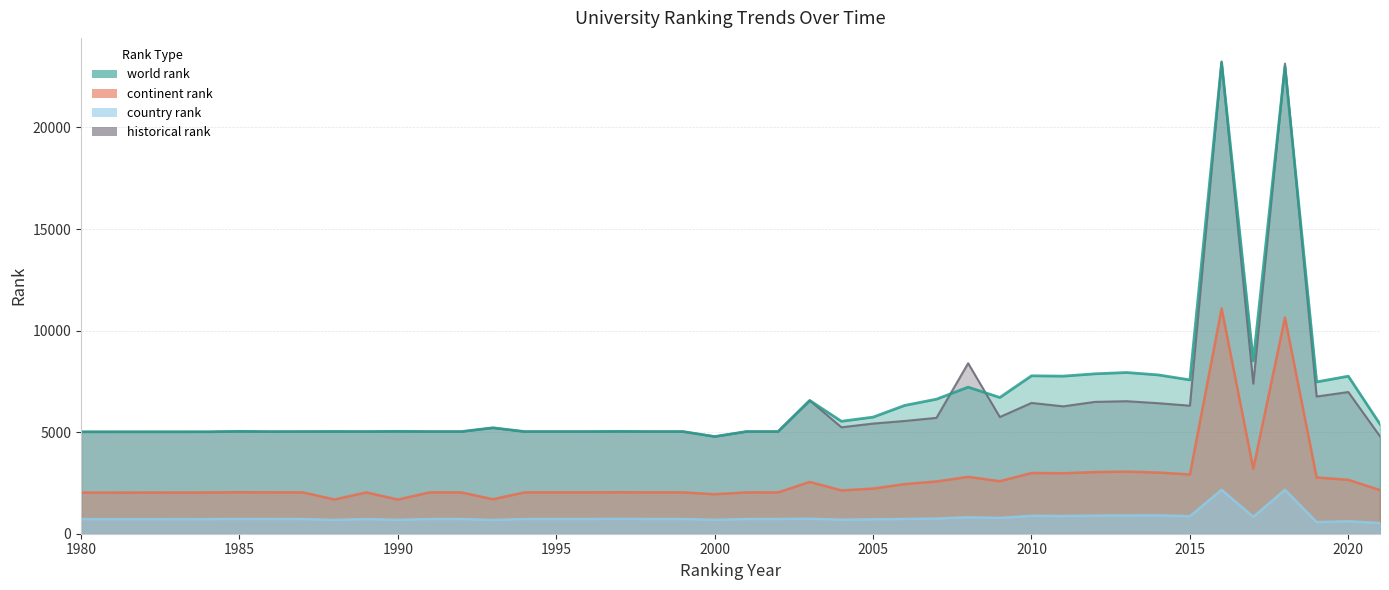

Which category has the lowest value in the historical rank series?

2000